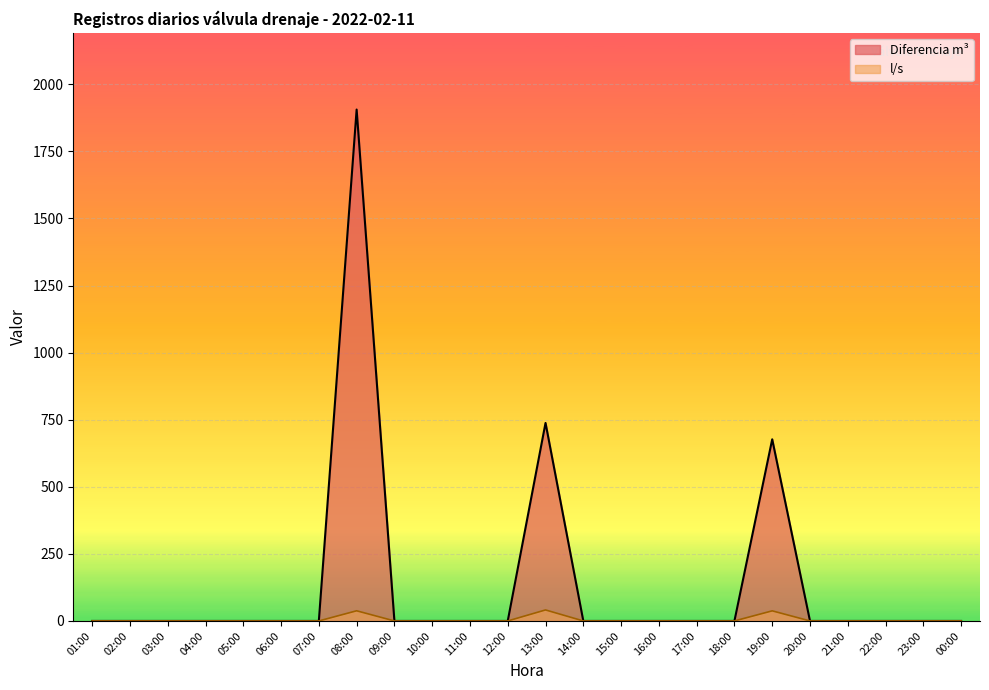

Where is Diferencia m3 nearest to the value 953?

13:00